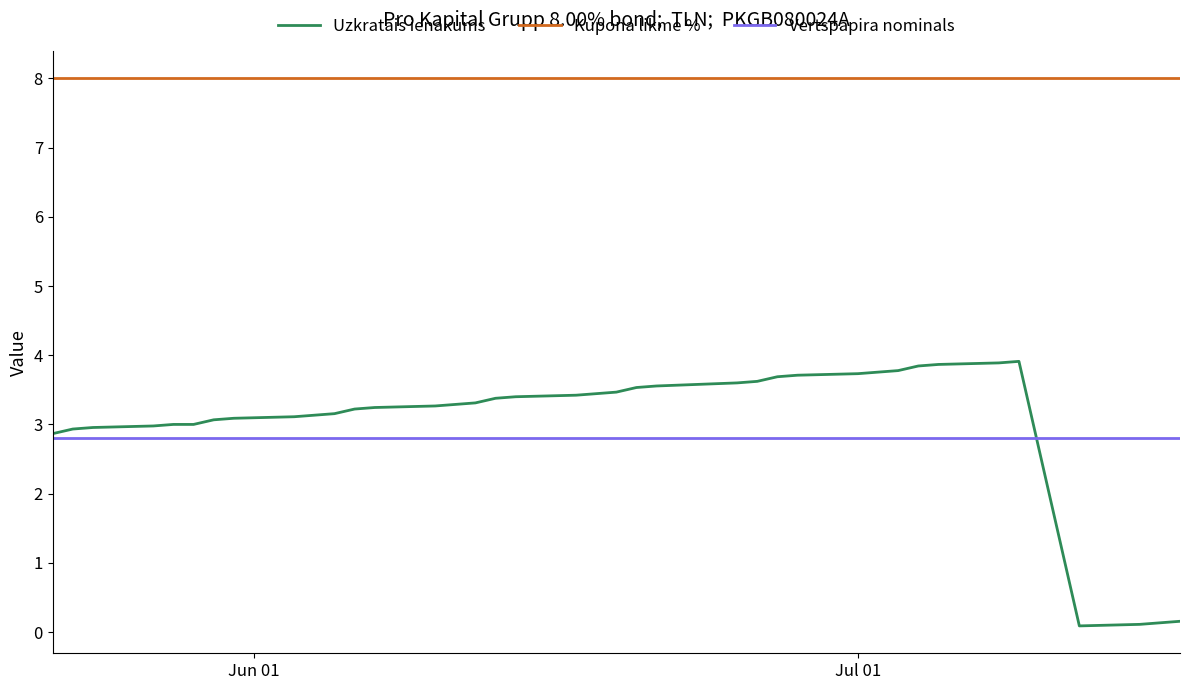

Which series has the largest total across all categories?

Kupona likme %